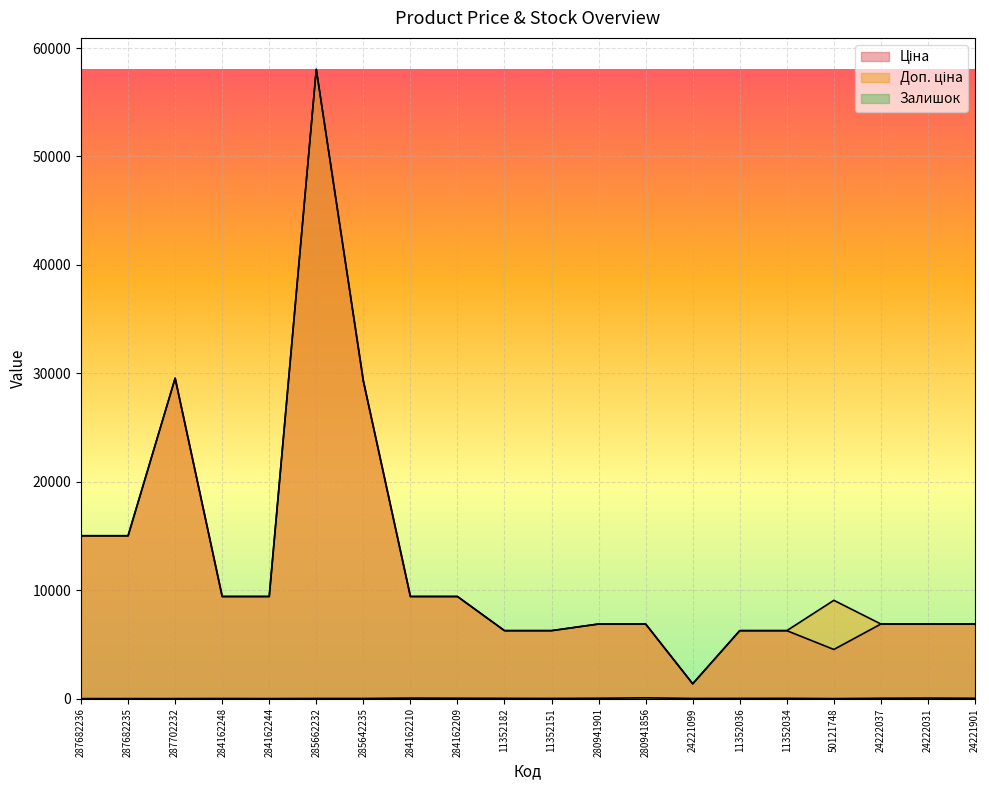

What is the total value across all series at 11352151?

12549.4